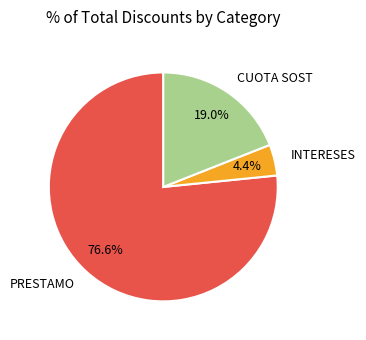

Combined, do PRESTAMO and CUOTA SOST account for over 50%?

Yes